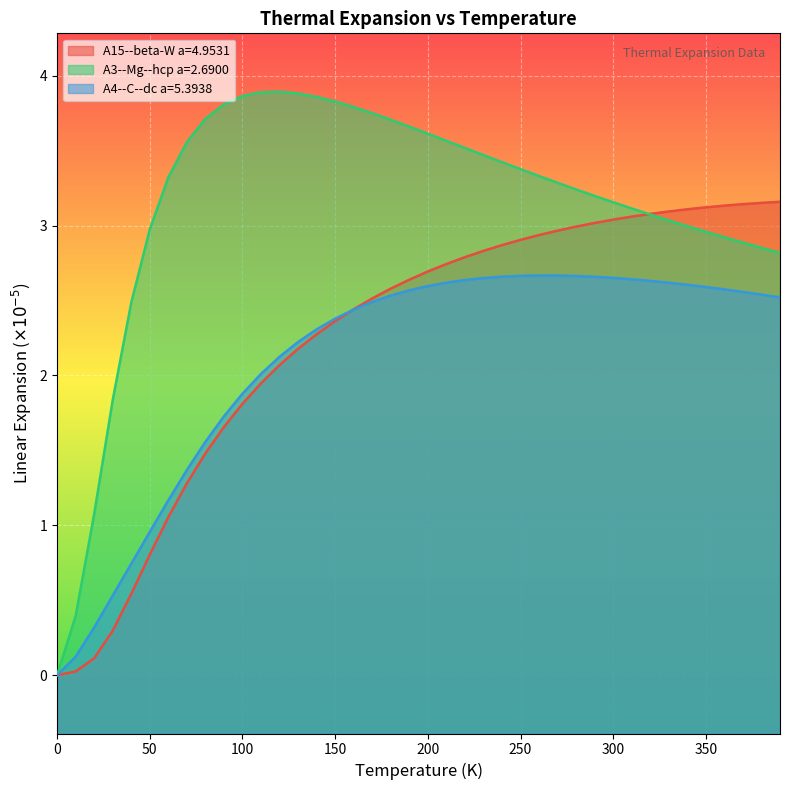

What is the sum of the A3--Mg--hcp a=2.6900 values at 40.0 and 10.0?

2.9